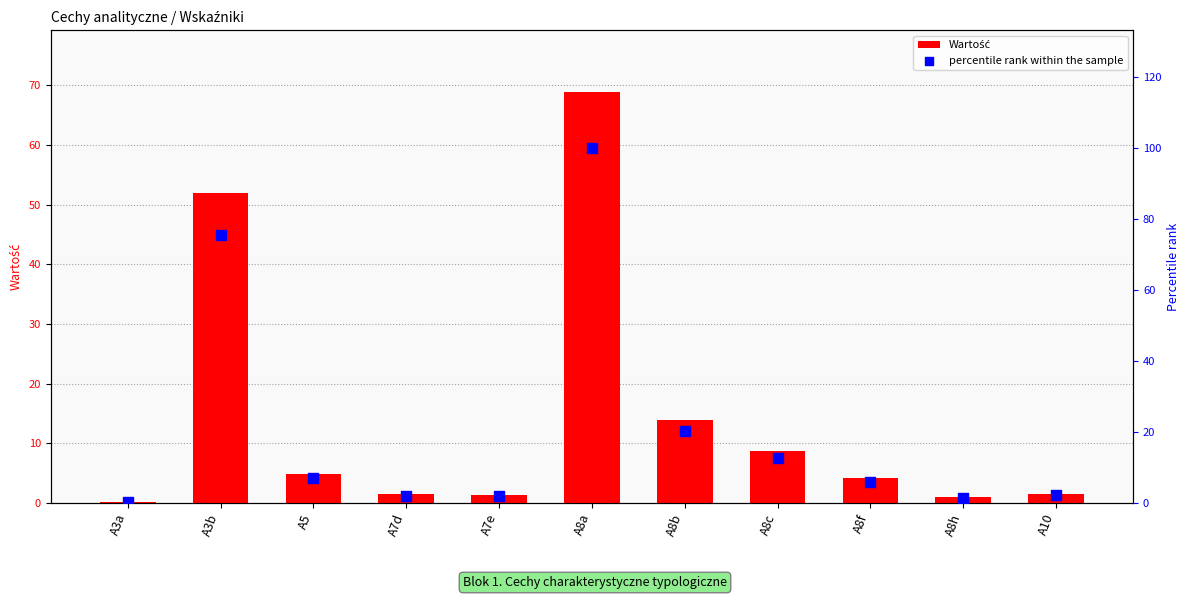

Which series has the largest total across all categories?

percentile rank within the sample